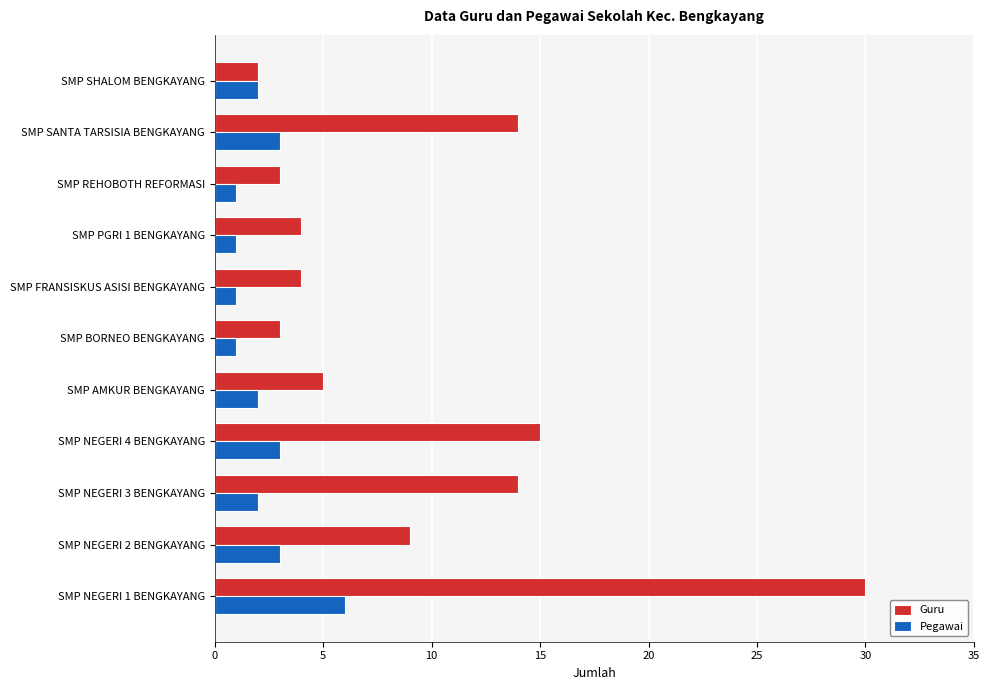

What is the sum of all Pegawai values?

25